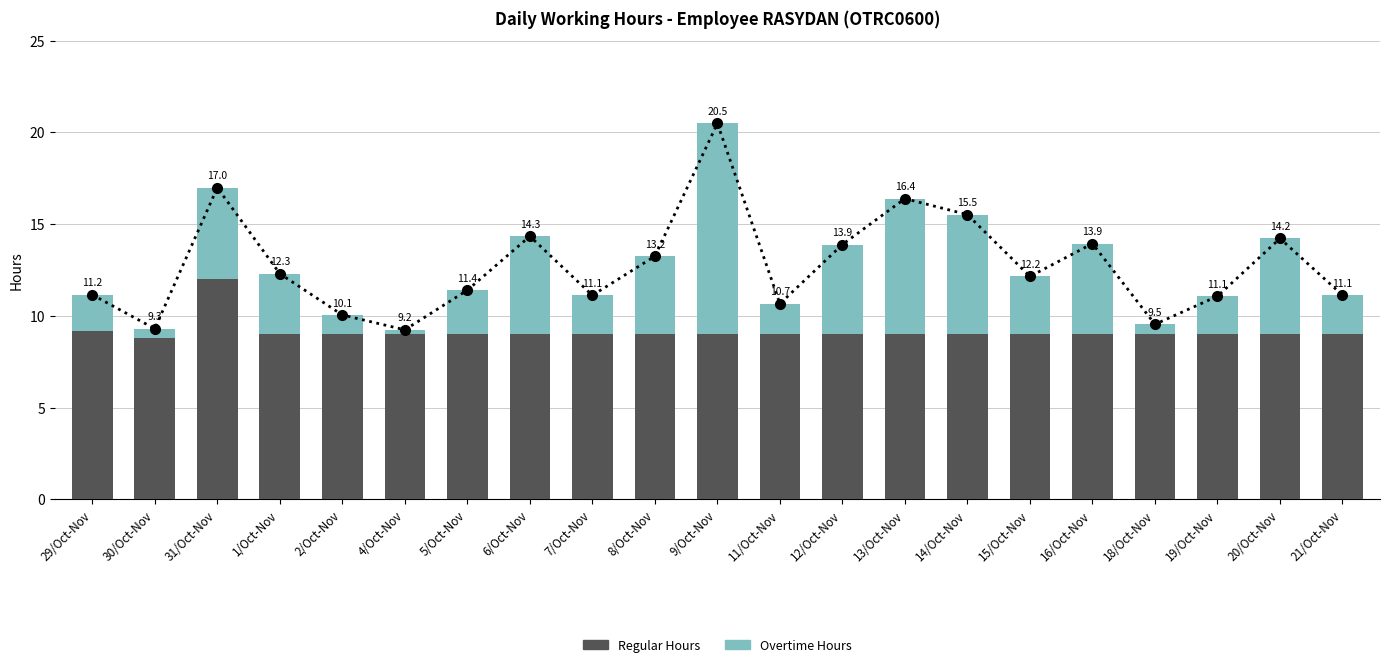

Rank the series at 8/Oct-Nov from lowest to highest value.

Overtime Hours, Regular Hours, Total Hours